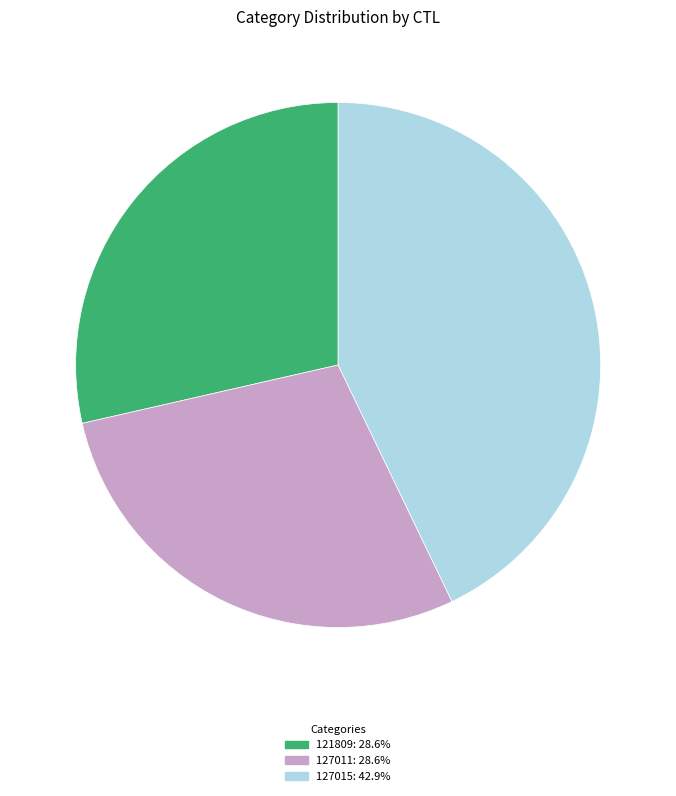

Is the sum of 121809: 28.6% and 127015: 42.9% greater than half?

Yes